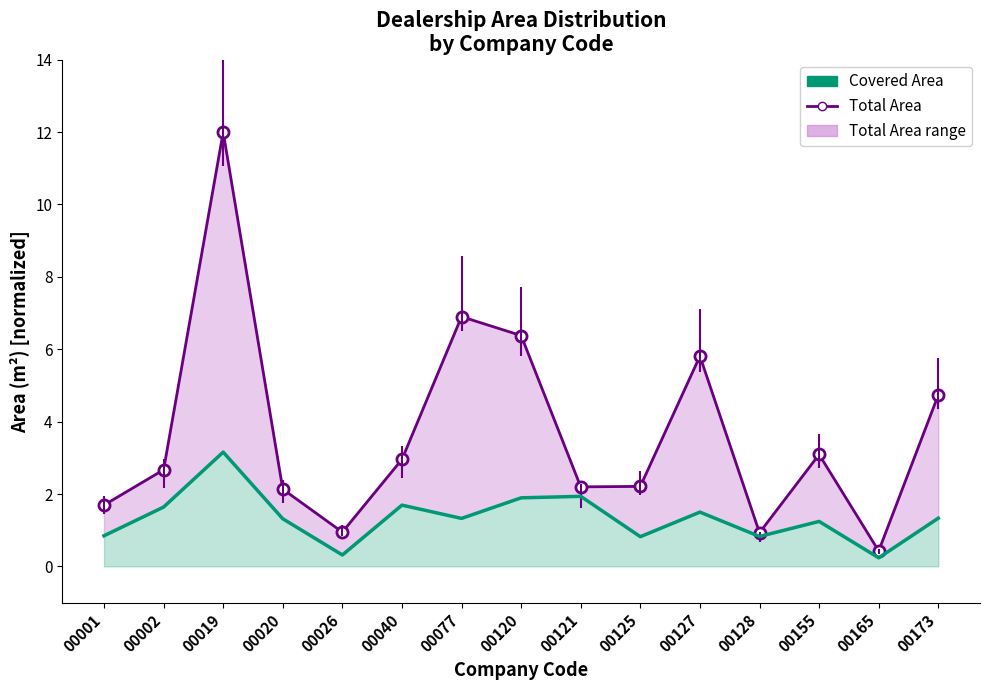

In Total Area, how many points are lower than both neighbors (excluding endpoints)?

4